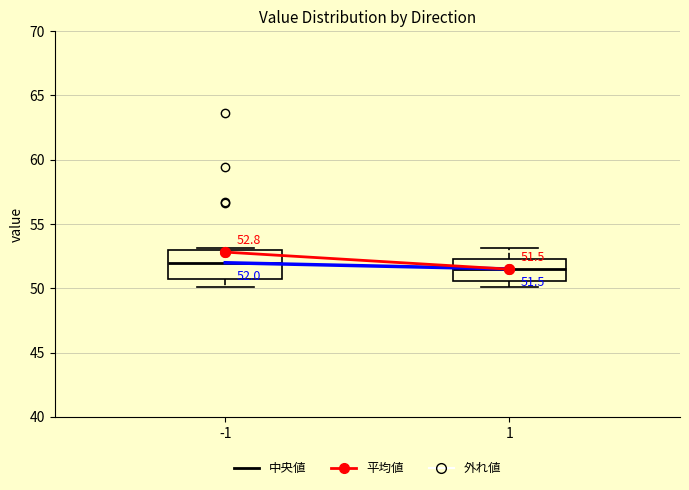

Comparing the boxes themselves (not the whiskers), which one is the tallest?

-1